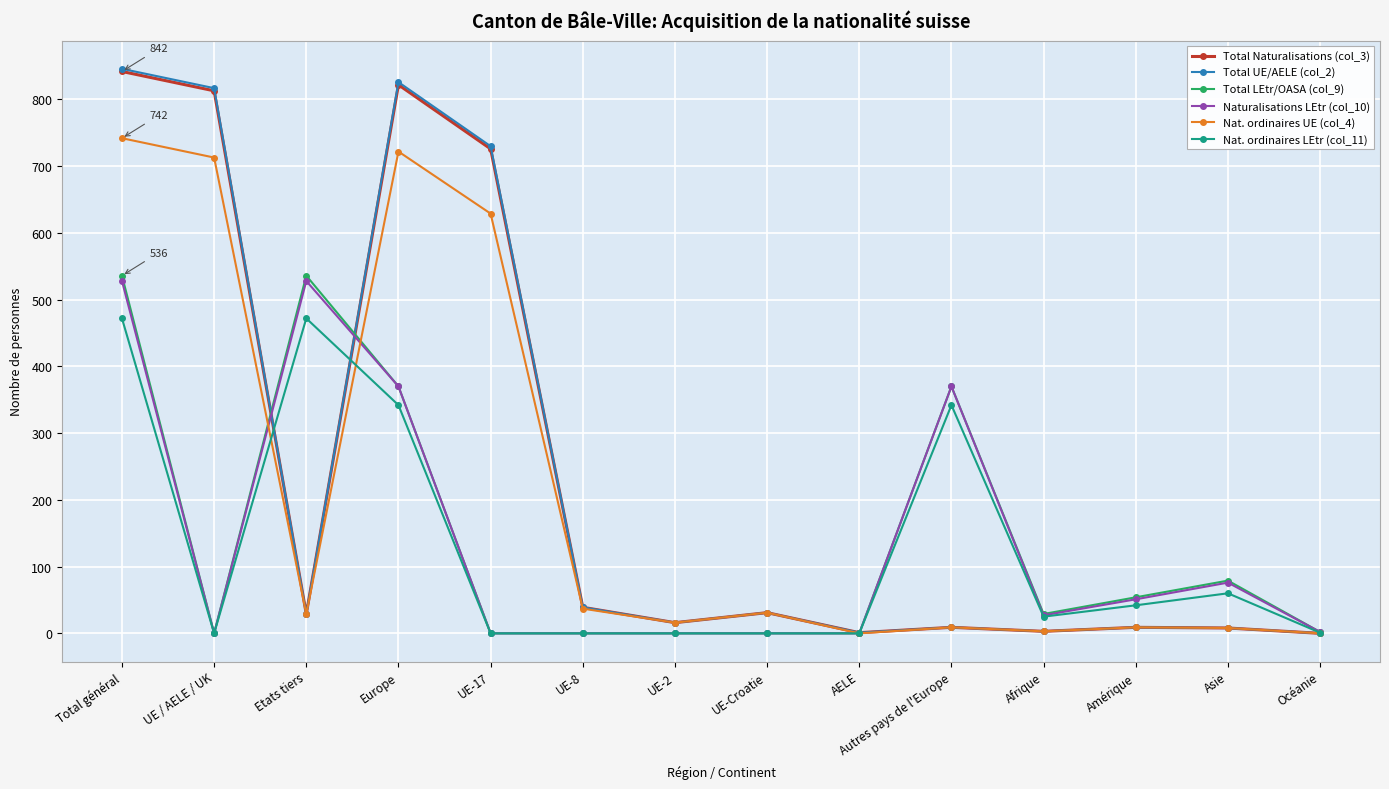

At which category does Total Naturalisations (col_3) reach its first local peak?

Europe